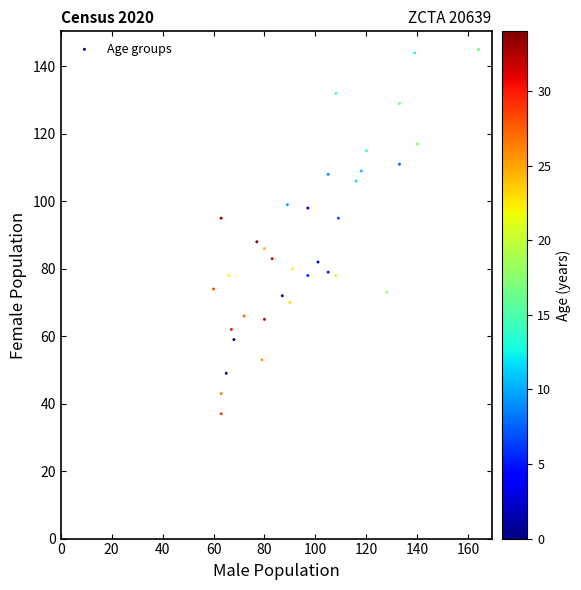

What is the range of Y values (max minus min)?

108